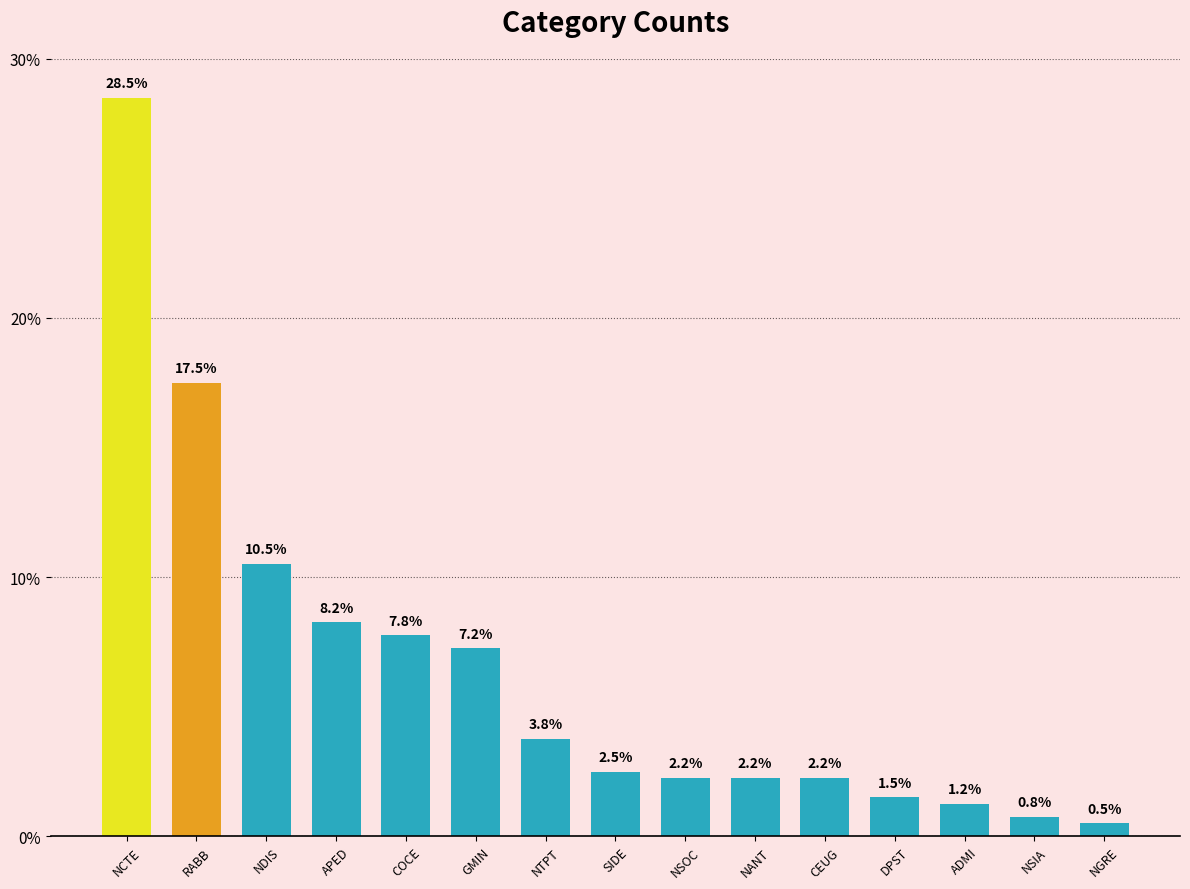

At which label does the data first exceed 2?

NCTE